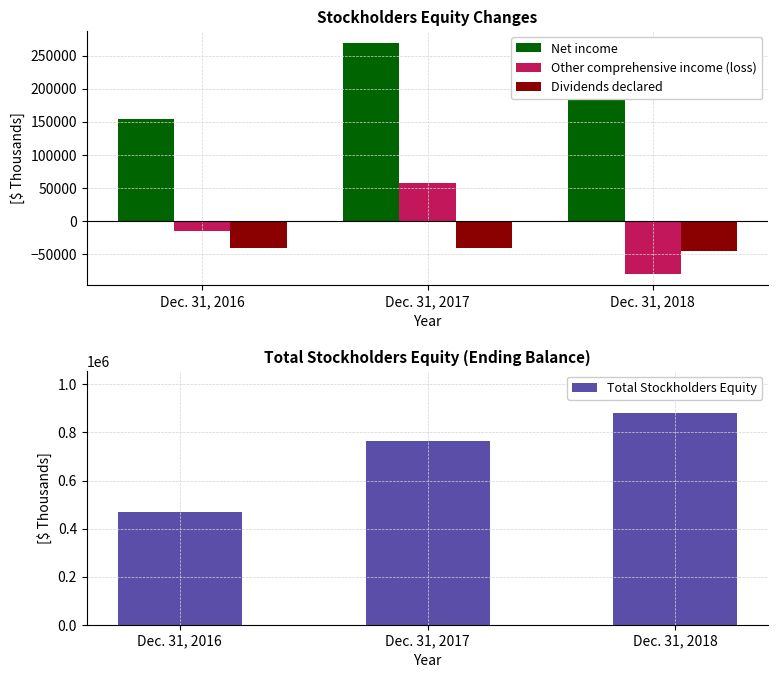

How many distinct data groups are displayed?

4